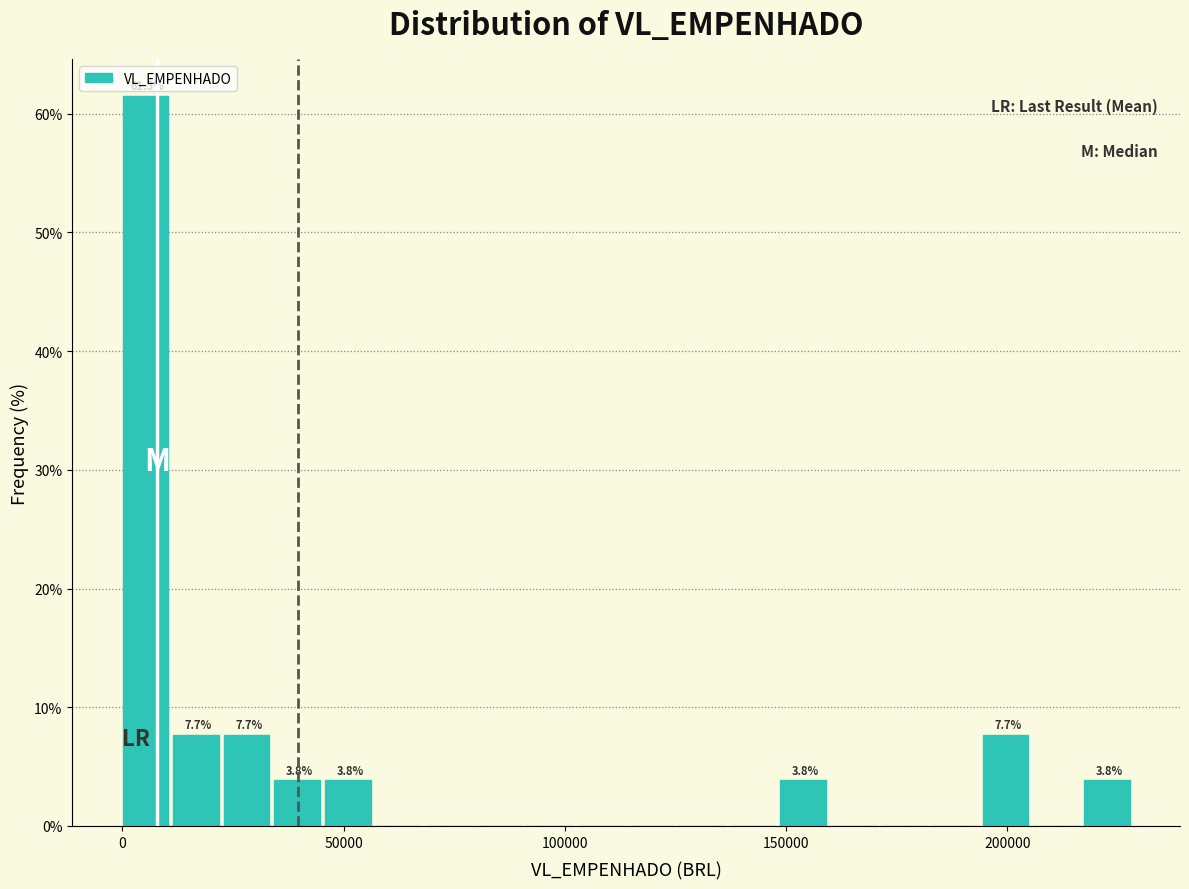

Read against the x-axis, roughly where is the centre of the tallest bar?

5000